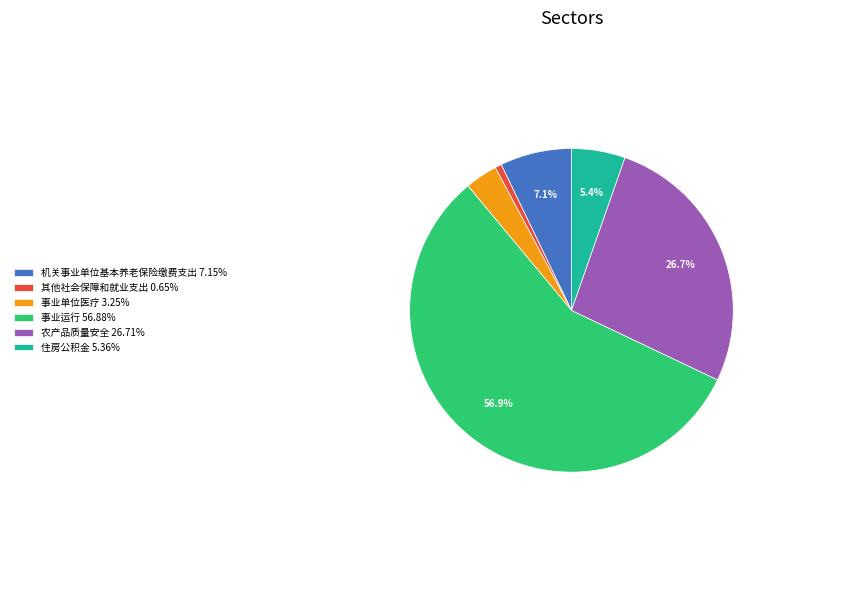

To the nearest percent, what is the combined percentage of 机关事业单位基本养老保险缴费支出 and 农产品质量安全?

34%